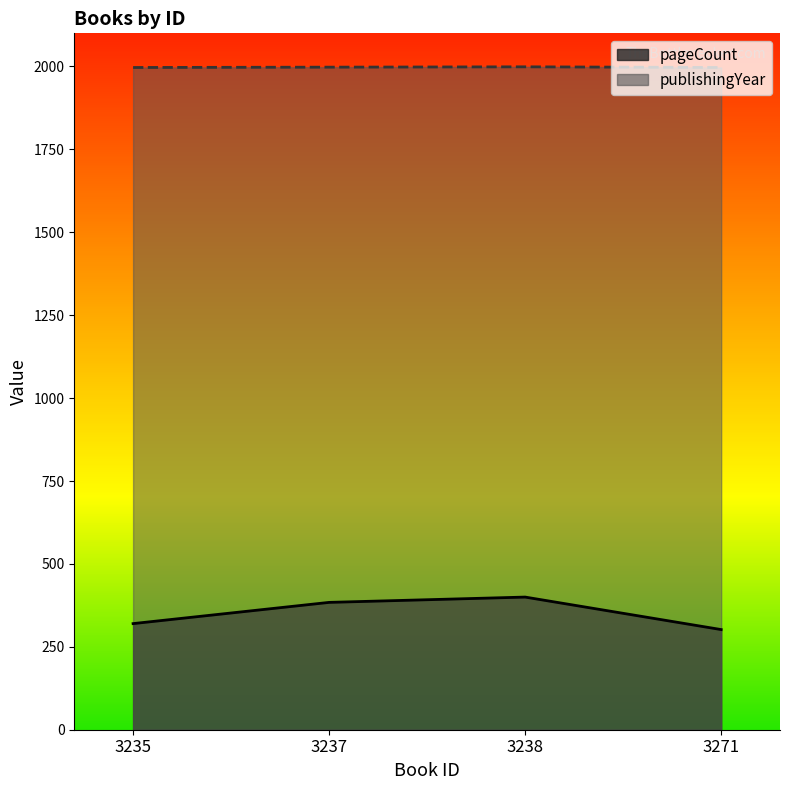

What is the difference between the maximum and minimum values in the pageCount series?

98